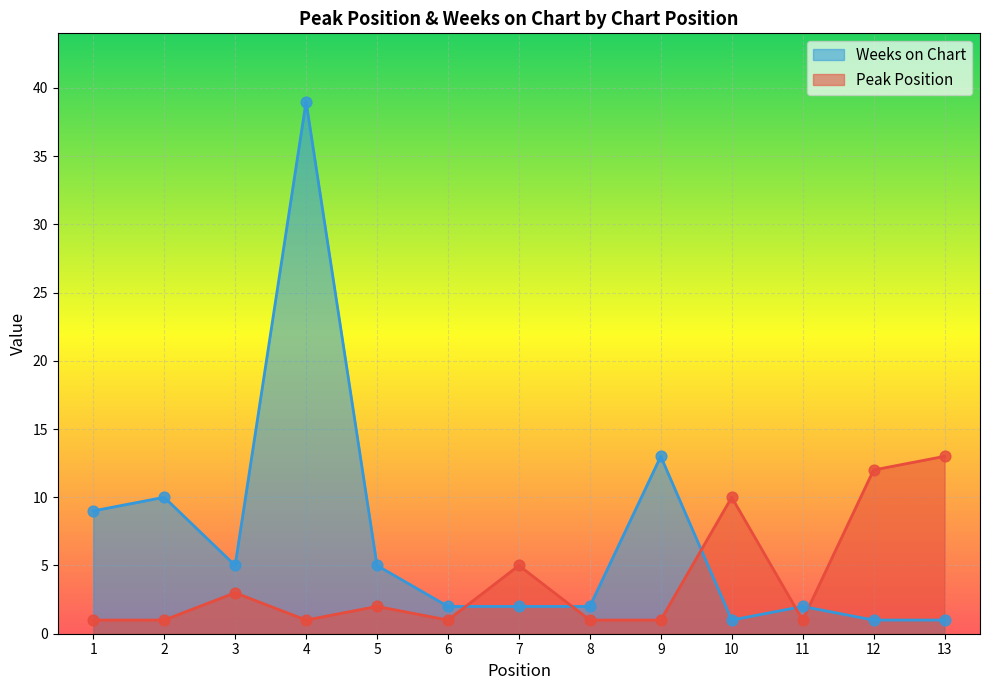

At how many categories does at least one series exceed 1?

13